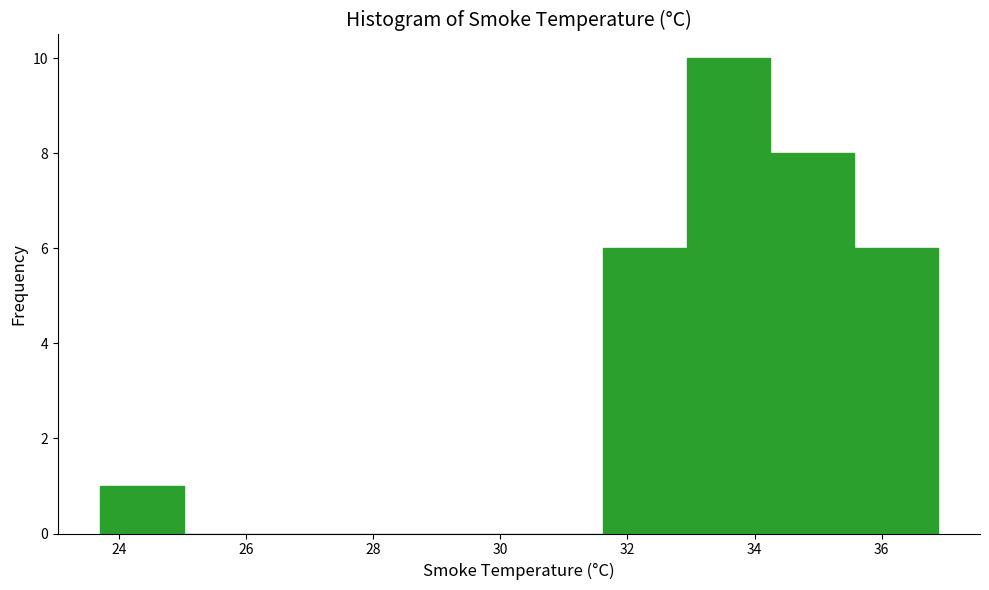

Which range on the x-axis has the tallest bar?

33.0 to 34.2